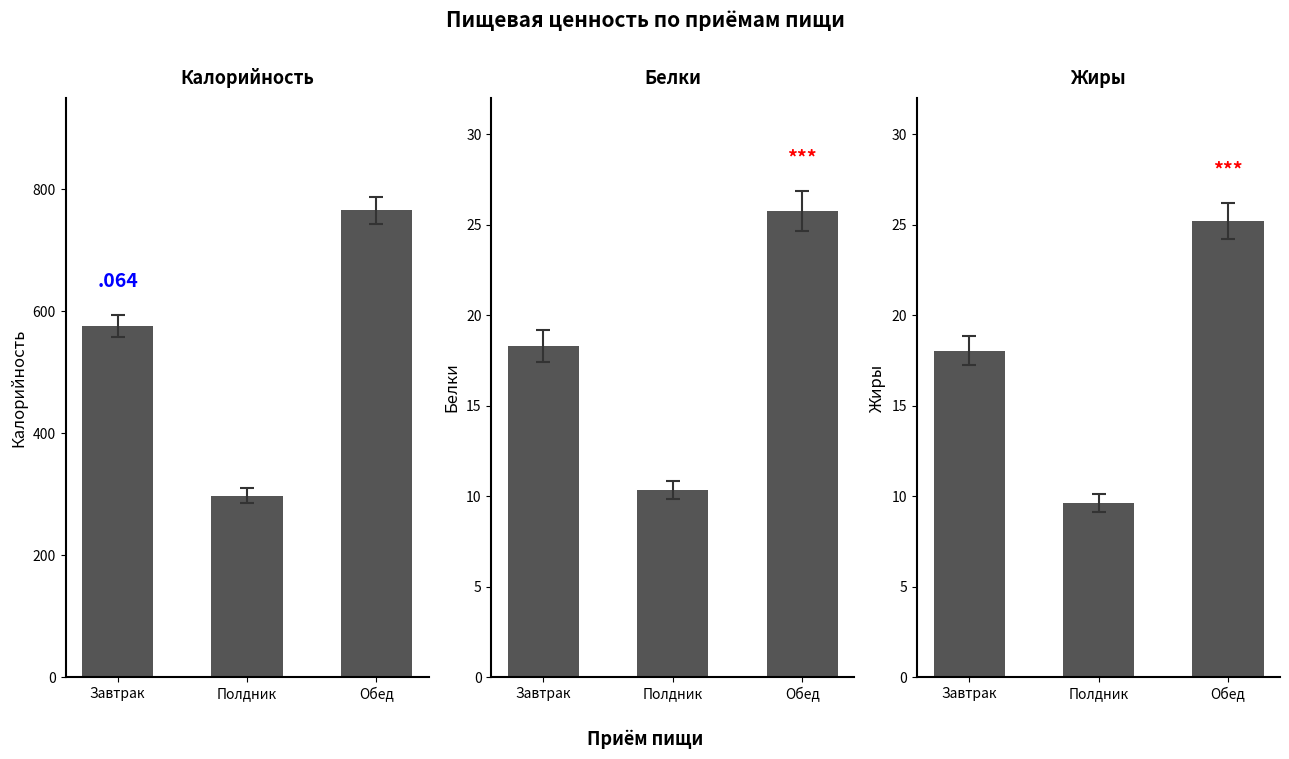

What is the difference between the maximum and minimum values in the Белки series?

15.4